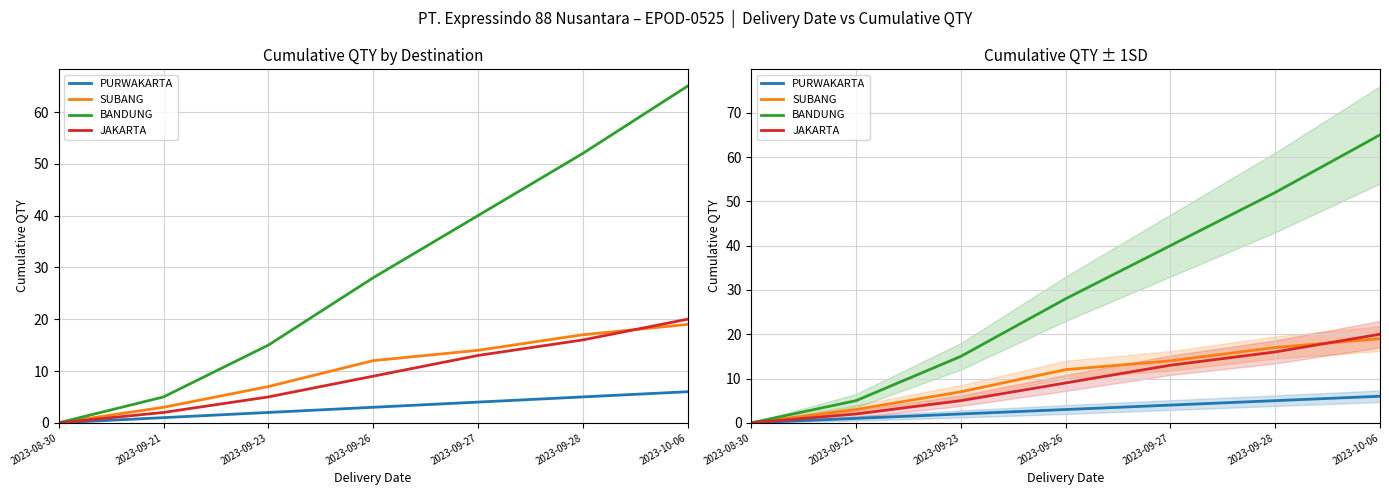

What is the label of the 3rd point from the right?

2023-09-27